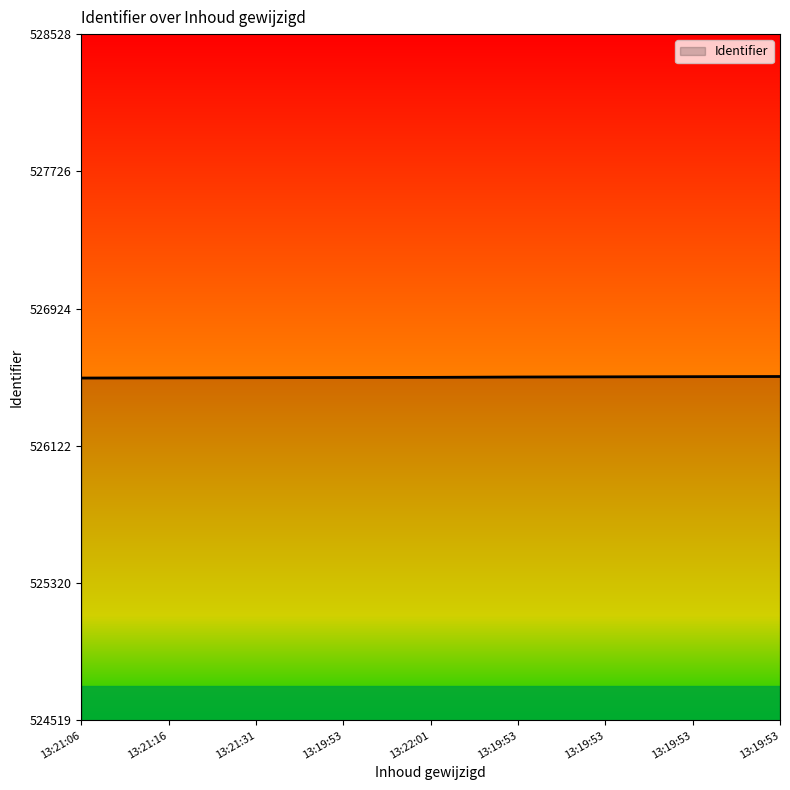

List the labels in order of value, largest first.

13:19:53, 13:19:53, 13:19:53, 13:19:53, 13:22:01, 13:19:53, 13:21:31, 13:21:16, 13:21:06